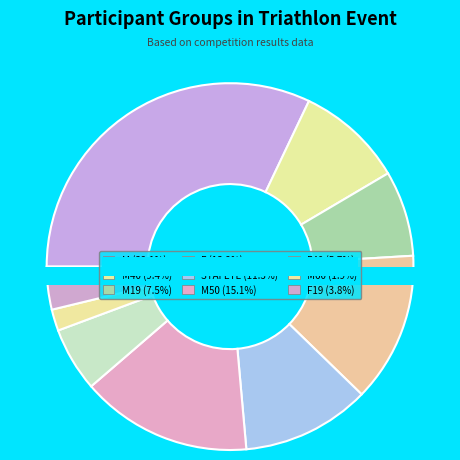

How much of the chart is everything except M40?

90.6%